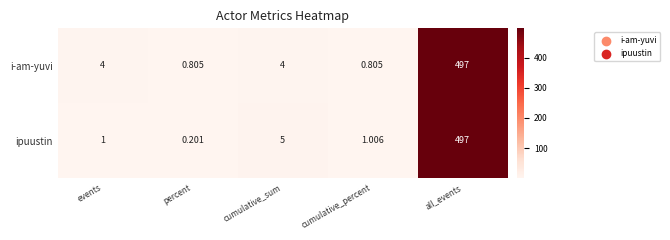

Which series has the largest total across all categories?

i-am-yuvi